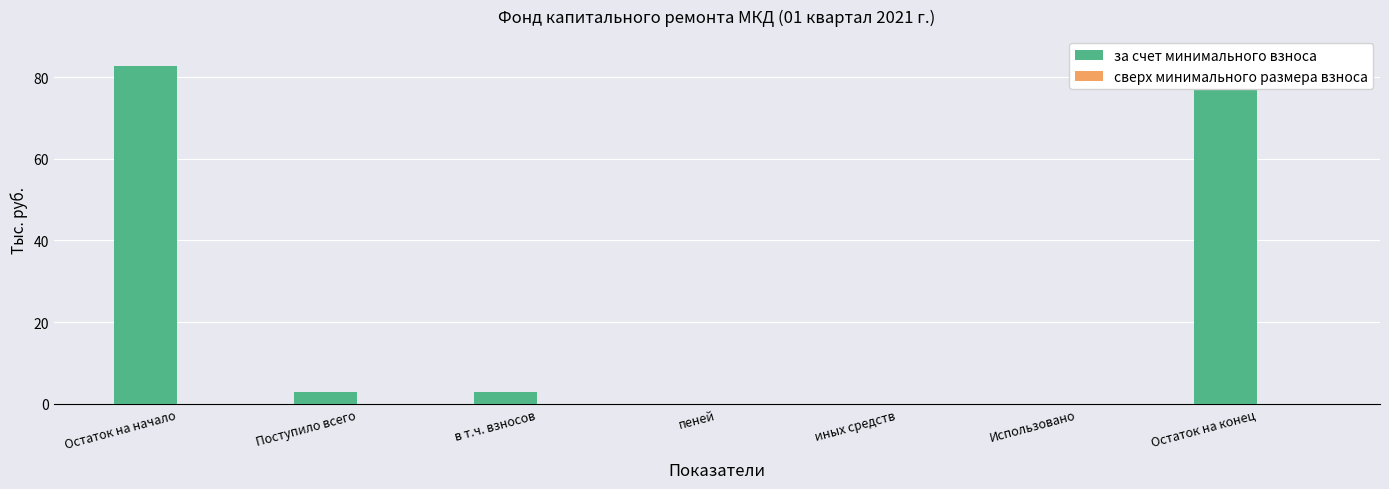

Reading right to left, list all the values displayed in this chart.

за счет минимального взноса: Остаток на конец=85.8	Использовано=0.0	иных средств=0.0	пеней=0.0	в т.ч. взносов=3.0	Поступило всего=3.0	Остаток на начало=82.8
сверх минимального размера взноса: Остаток на конец=0.0	Использовано=0.0	иных средств=0.0	пеней=0.0	в т.ч. взносов=0.0	Поступило всего=0.0	Остаток на начало=0.0